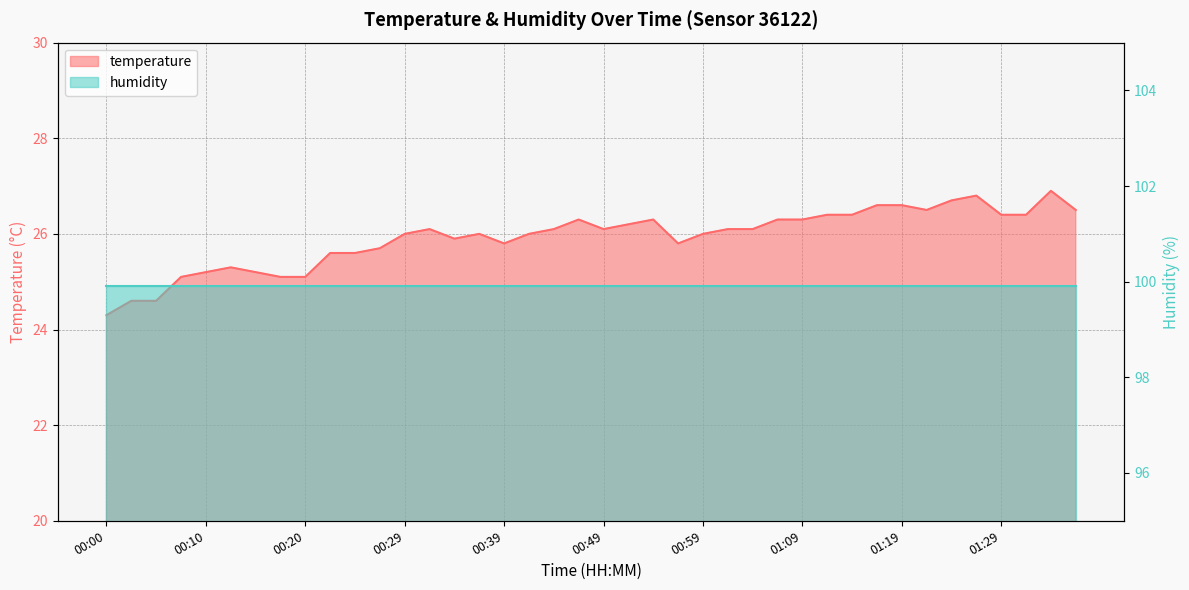

What is the label of the 10th point from the right?

01:14